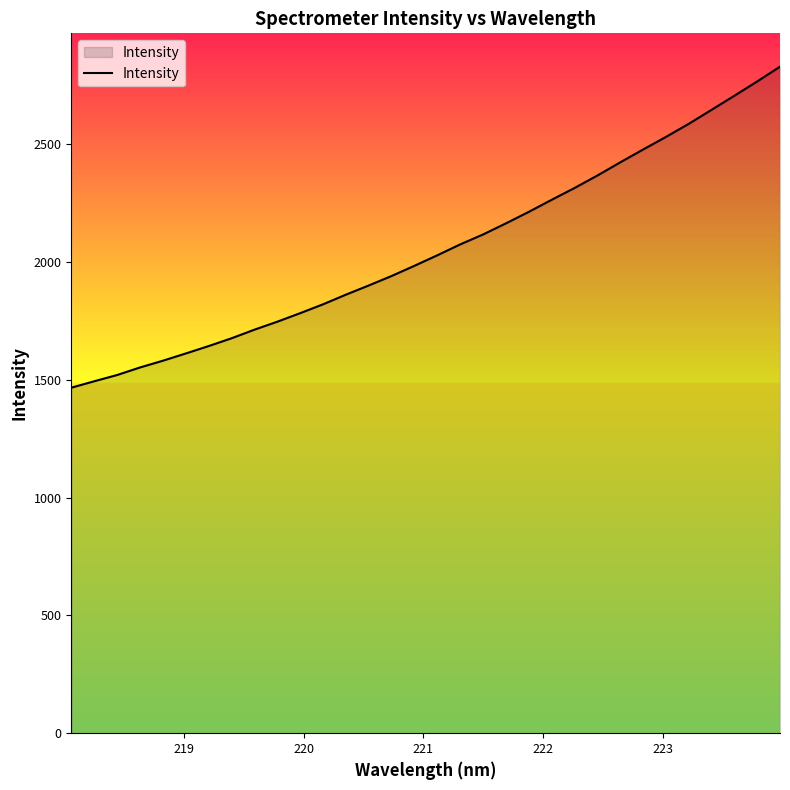

What is the difference between the maximum and minimum values?

1362.1